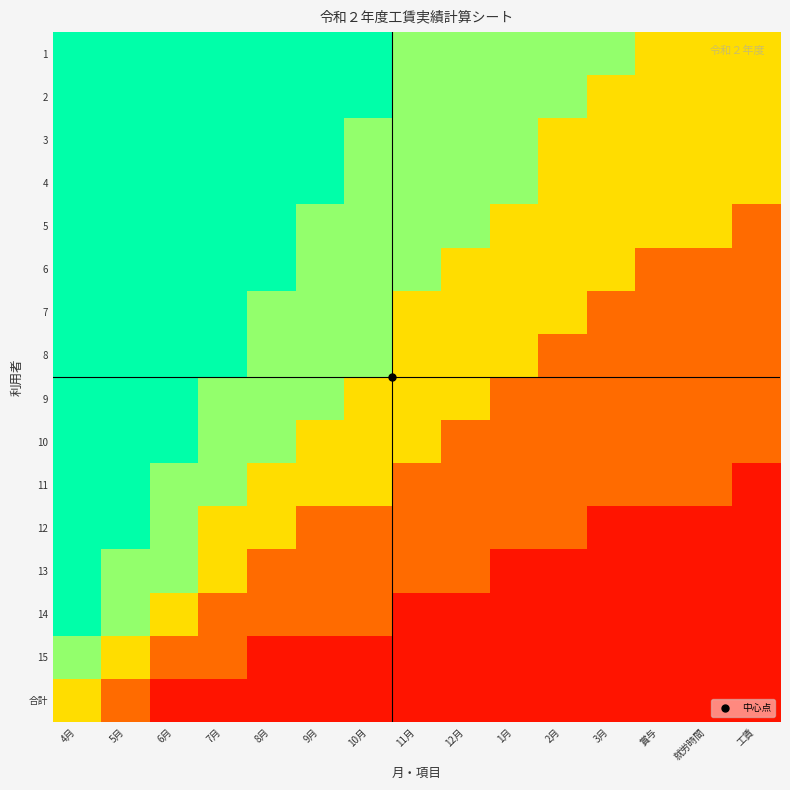

Reading left to right, extract all data points from this chart.

1: 4月=0.9	5月=0.9	6月=0.9	7月=0.9	8月=0.9	9月=0.9	10月=0.9	11月=0.7	12月=0.7	1月=0.7	2月=0.7	3月=0.7	賞与=0.5	就労時間=0.5	工賃=0.5
2: 4月=0.9	5月=0.9	6月=0.9	7月=0.9	8月=0.9	9月=0.9	10月=0.9	11月=0.7	12月=0.7	1月=0.7	2月=0.7	3月=0.5	賞与=0.5	就労時間=0.5	工賃=0.5
3: 4月=0.9	5月=0.9	6月=0.9	7月=0.9	8月=0.9	9月=0.9	10月=0.7	11月=0.7	12月=0.7	1月=0.7	2月=0.5	3月=0.5	賞与=0.5	就労時間=0.5	工賃=0.5
4: 4月=0.9	5月=0.9	6月=0.9	7月=0.9	8月=0.9	9月=0.9	10月=0.7	11月=0.7	12月=0.7	1月=0.7	2月=0.5	3月=0.5	賞与=0.5	就労時間=0.5	工賃=0.5
5: 4月=0.9	5月=0.9	6月=0.9	7月=0.9	8月=0.9	9月=0.7	10月=0.7	11月=0.7	12月=0.7	1月=0.5	2月=0.5	3月=0.5	賞与=0.5	就労時間=0.5	工賃=0.2
6: 4月=0.9	5月=0.9	6月=0.9	7月=0.9	8月=0.9	9月=0.7	10月=0.7	11月=0.7	12月=0.5	1月=0.5	2月=0.5	3月=0.5	賞与=0.2	就労時間=0.2	工賃=0.2
7: 4月=0.9	5月=0.9	6月=0.9	7月=0.9	8月=0.7	9月=0.7	10月=0.7	11月=0.5	12月=0.5	1月=0.5	2月=0.5	3月=0.2	賞与=0.2	就労時間=0.2	工賃=0.2
8: 4月=0.9	5月=0.9	6月=0.9	7月=0.9	8月=0.7	9月=0.7	10月=0.7	11月=0.5	12月=0.5	1月=0.5	2月=0.2	3月=0.2	賞与=0.2	就労時間=0.2	工賃=0.2
9: 4月=0.9	5月=0.9	6月=0.9	7月=0.7	8月=0.7	9月=0.7	10月=0.5	11月=0.5	12月=0.5	1月=0.2	2月=0.2	3月=0.2	賞与=0.2	就労時間=0.2	工賃=0.2
10: 4月=0.9	5月=0.9	6月=0.9	7月=0.7	8月=0.7	9月=0.5	10月=0.5	11月=0.5	12月=0.2	1月=0.2	2月=0.2	3月=0.2	賞与=0.2	就労時間=0.2	工賃=0.2
11: 4月=0.9	5月=0.9	6月=0.7	7月=0.7	8月=0.5	9月=0.5	10月=0.5	11月=0.2	12月=0.2	1月=0.2	2月=0.2	3月=0.2	賞与=0.2	就労時間=0.2	工賃=0.1
12: 4月=0.9	5月=0.9	6月=0.7	7月=0.5	8月=0.5	9月=0.2	10月=0.2	11月=0.2	12月=0.2	1月=0.2	2月=0.2	3月=0.1	賞与=0.1	就労時間=0.1	工賃=0.1
13: 4月=0.9	5月=0.7	6月=0.7	7月=0.5	8月=0.2	9月=0.2	10月=0.2	11月=0.2	12月=0.2	1月=0.1	2月=0.1	3月=0.1	賞与=0.1	就労時間=0.1	工賃=0.1
14: 4月=0.9	5月=0.7	6月=0.5	7月=0.2	8月=0.2	9月=0.2	10月=0.2	11月=0.1	12月=0.1	1月=0.1	2月=0.1	3月=0.1	賞与=0.1	就労時間=0.1	工賃=0.1
15: 4月=0.7	5月=0.5	6月=0.2	7月=0.2	8月=0.1	9月=0.1	10月=0.1	11月=0.1	12月=0.1	1月=0.1	2月=0.1	3月=0.1	賞与=0.1	就労時間=0.1	工賃=0.1
合計: 4月=0.5	5月=0.2	6月=0.1	7月=0.1	8月=0.1	9月=0.1	10月=0.1	11月=0.1	12月=0.1	1月=0.1	2月=0.1	3月=0.1	賞与=0.1	就労時間=0.1	工賃=0.1